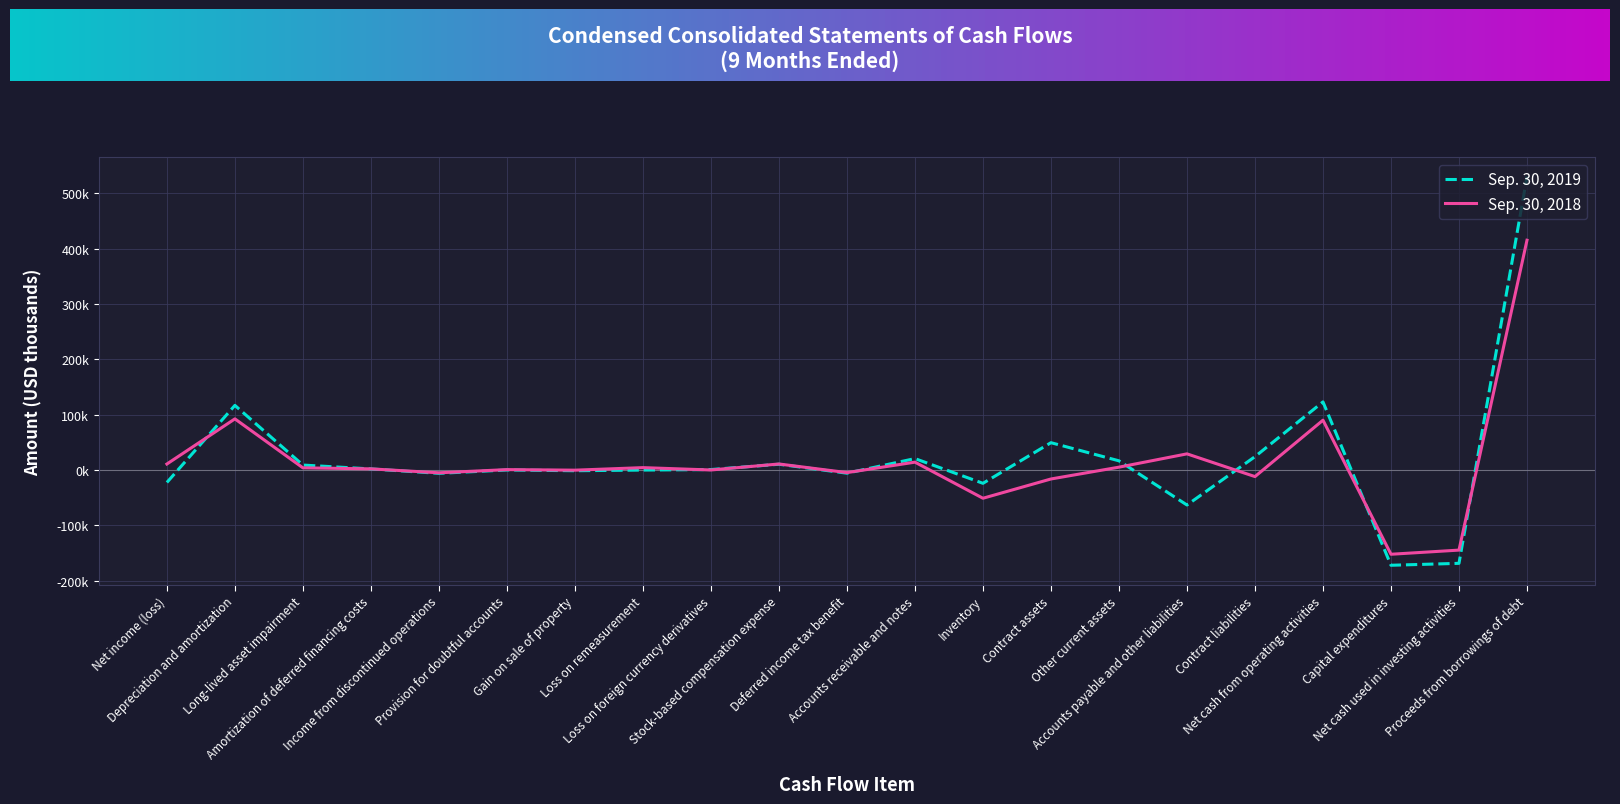

Does the chart have visible grid lines?

Yes